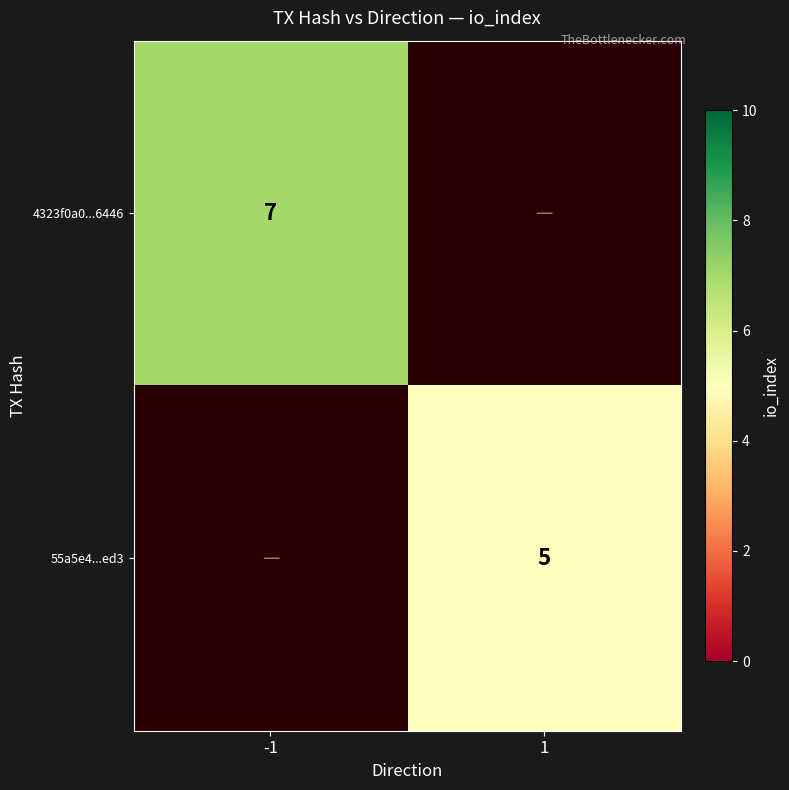

The value of 55a5e4...ed3 at 1 is 2. True or false?

False